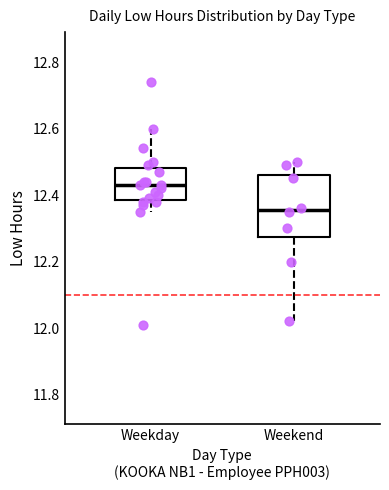

Reading left to right, read every box against the y-axis: the position of its median line, the range the box covers, and the ends of its whiskers. The values are not printed on the chart, so give them approximately, as read against the axis.

Weekday: median 12.44, box 12.38 to 12.48, whiskers 12.36 to 12.60
Weekend: median 12.36, box 12.28 to 12.46, whiskers 12.02 to 12.50